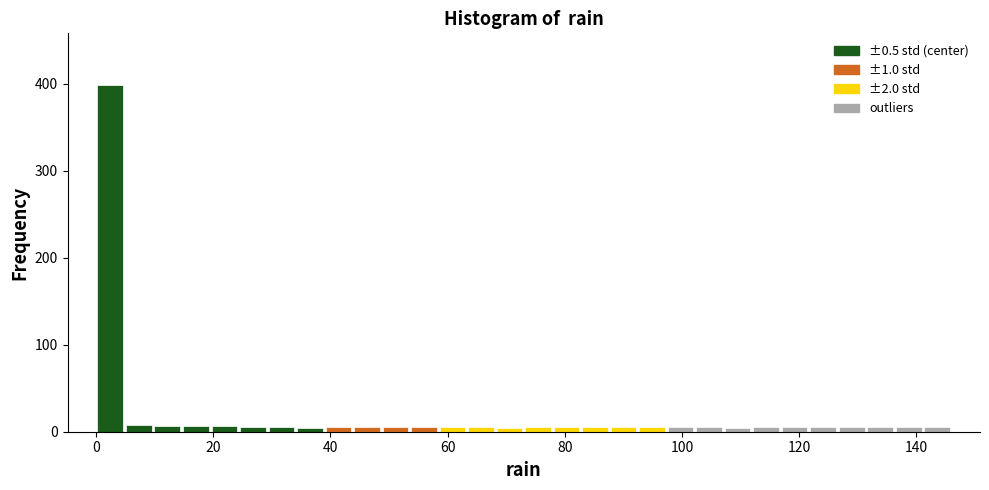

Read against the x-axis, roughly where is the centre of the tallest bar?

2